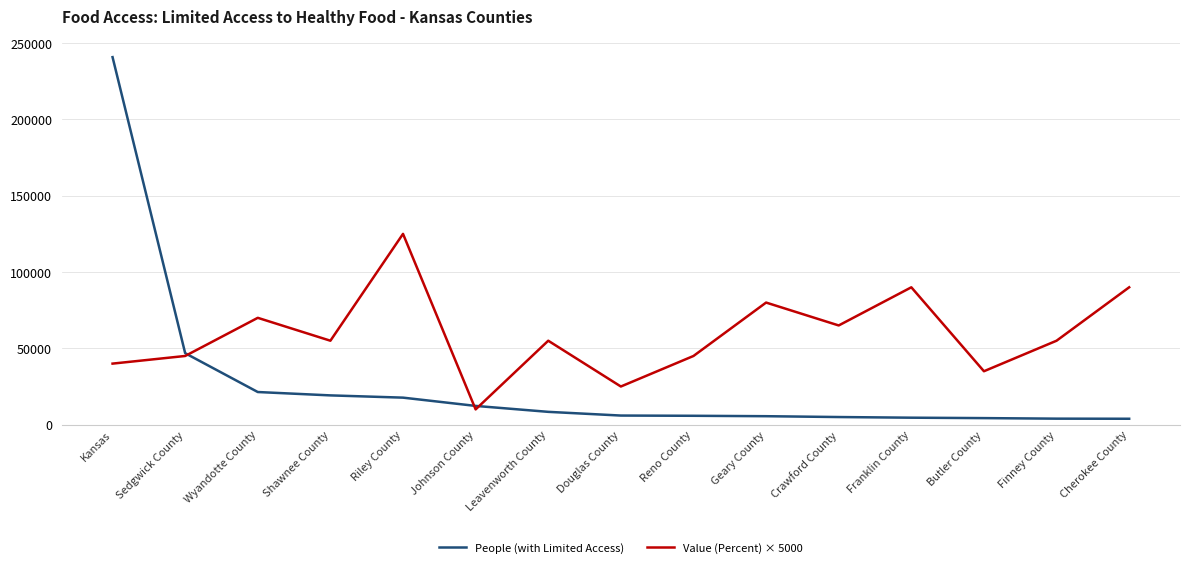

True or false: People (with Limited Access) has a value of 35361 at Wyandotte County.

False